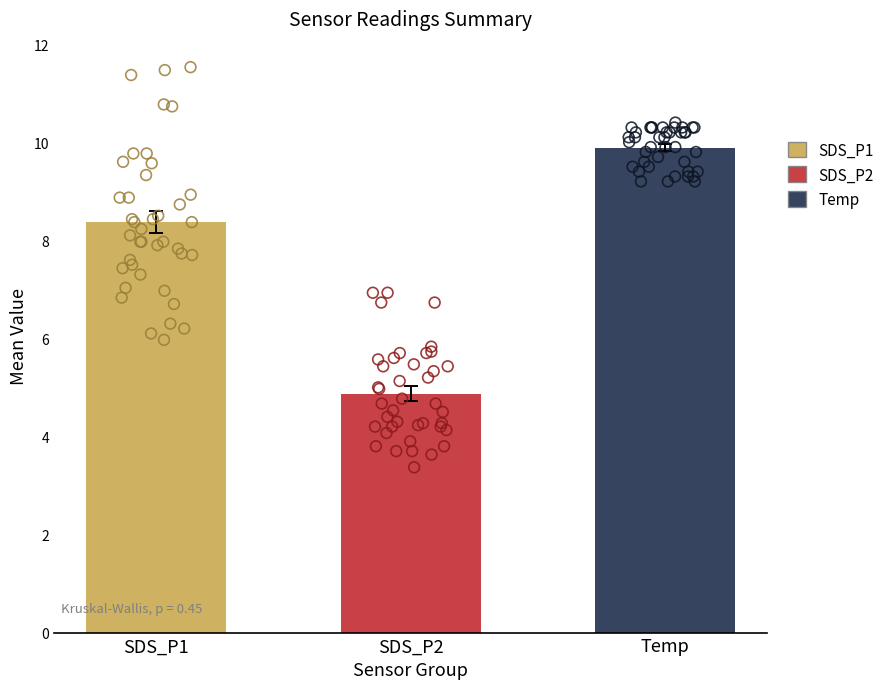

Which series has the largest Y range (max minus min)?

SDS_P1